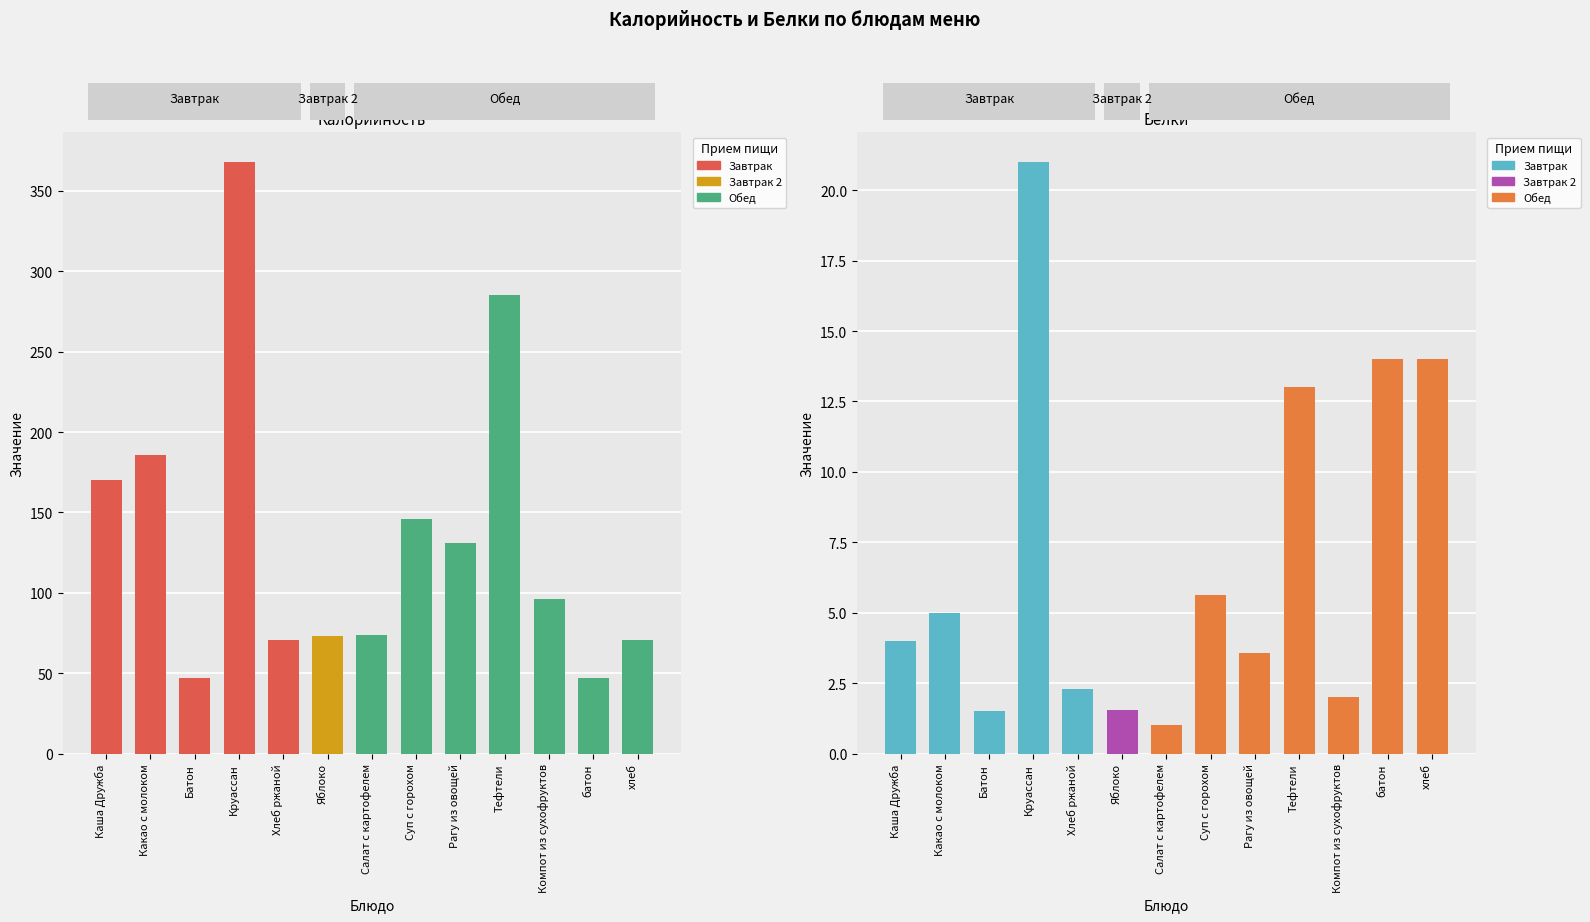

Where is Калорийность nearest to the value 207?

Какао с молоком